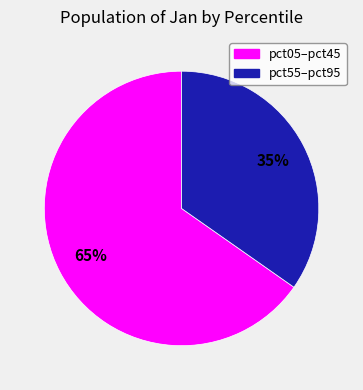

Does any single category account for the majority?

Yes